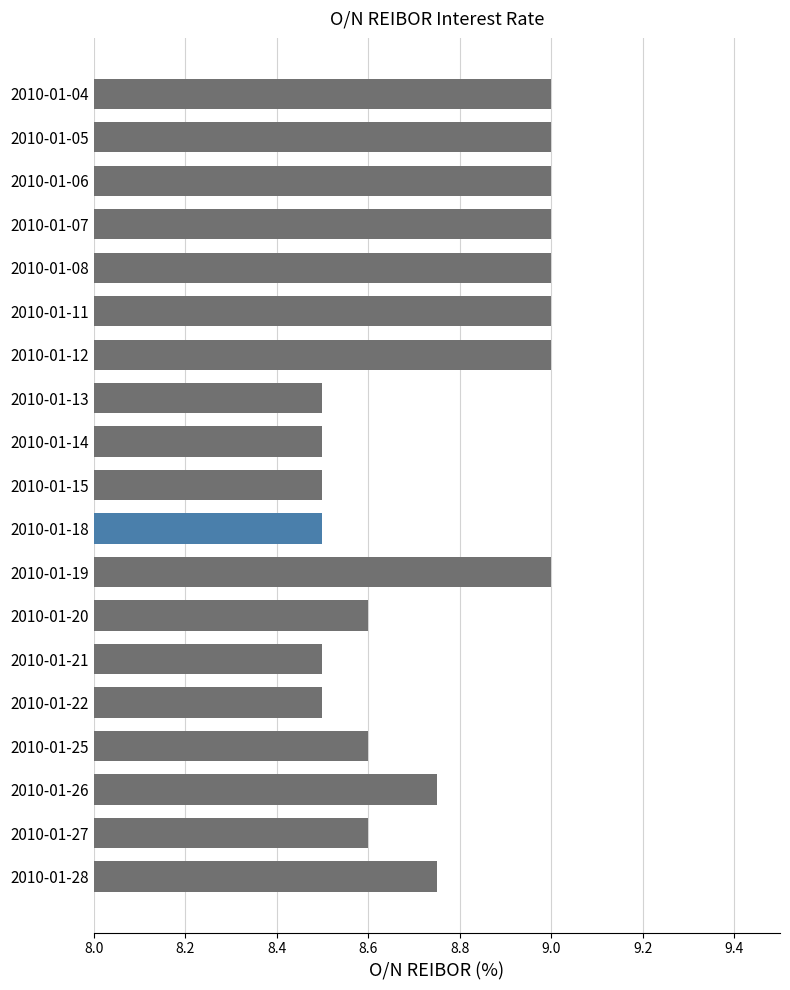

What is the difference between the maximum and minimum values?

0.5